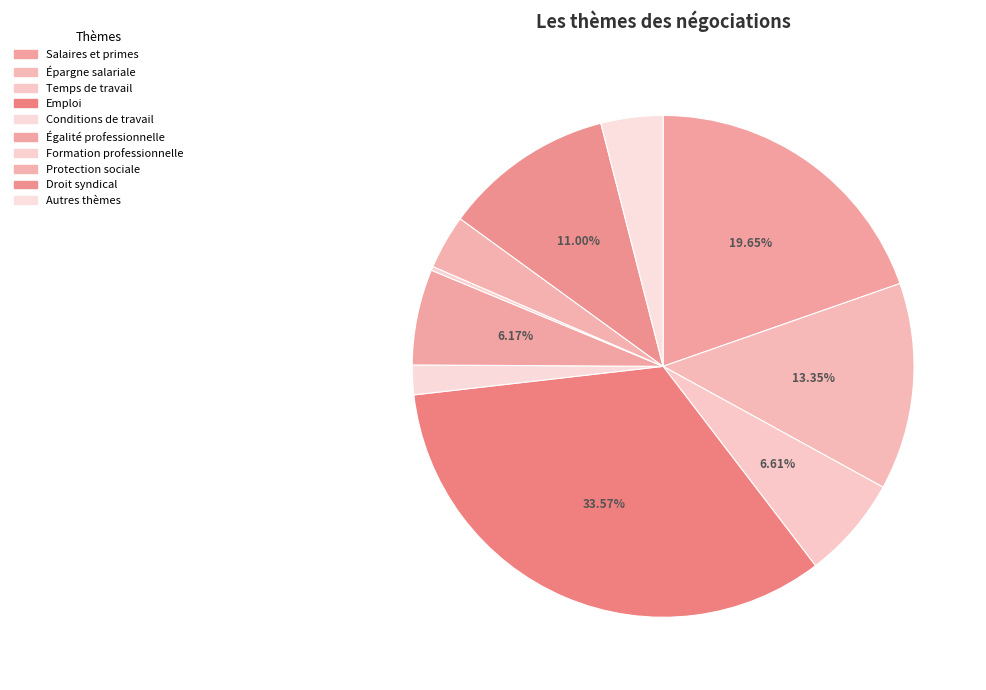

The Égalité professionnelle slice represents 16% of the pie. True or false?

False